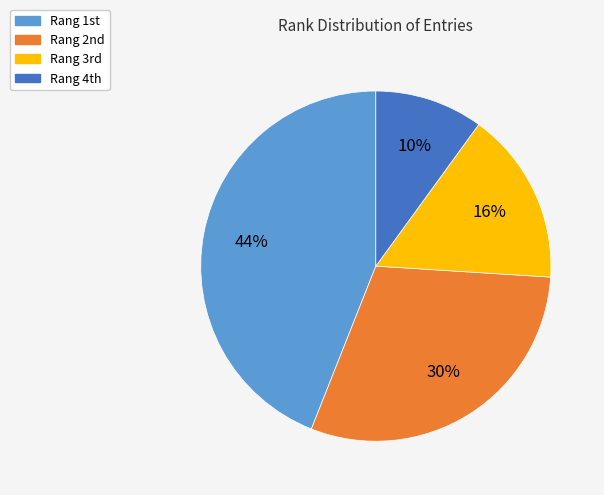

To the nearest percent, what is the average slice percentage?

25%